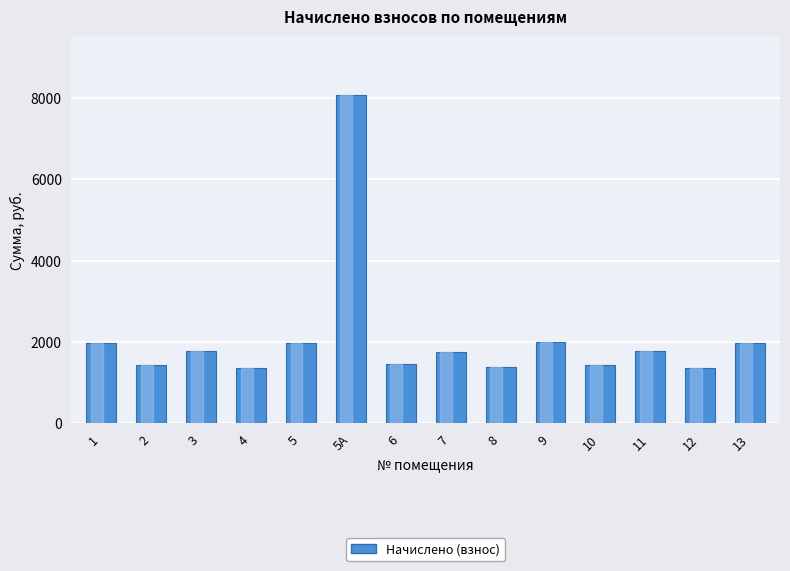

What is the ratio of the value at 5А to the value at 12?

5.9